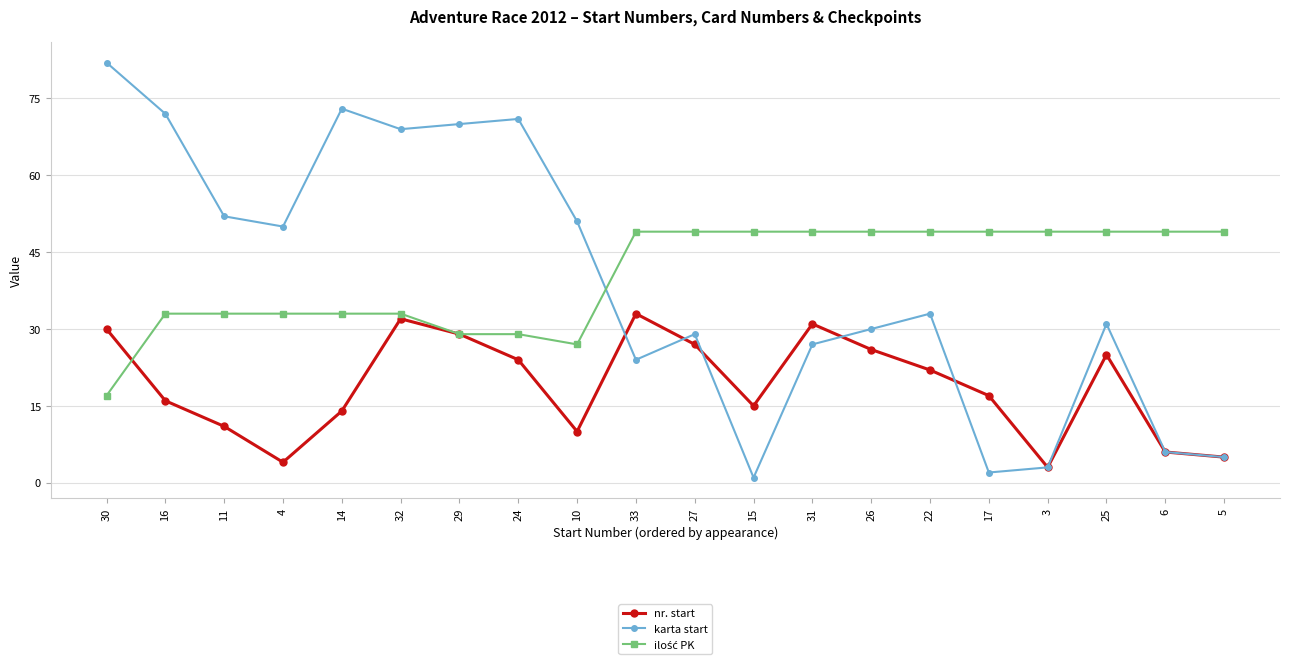

Is it true that karta start equals 6 at 6?

True